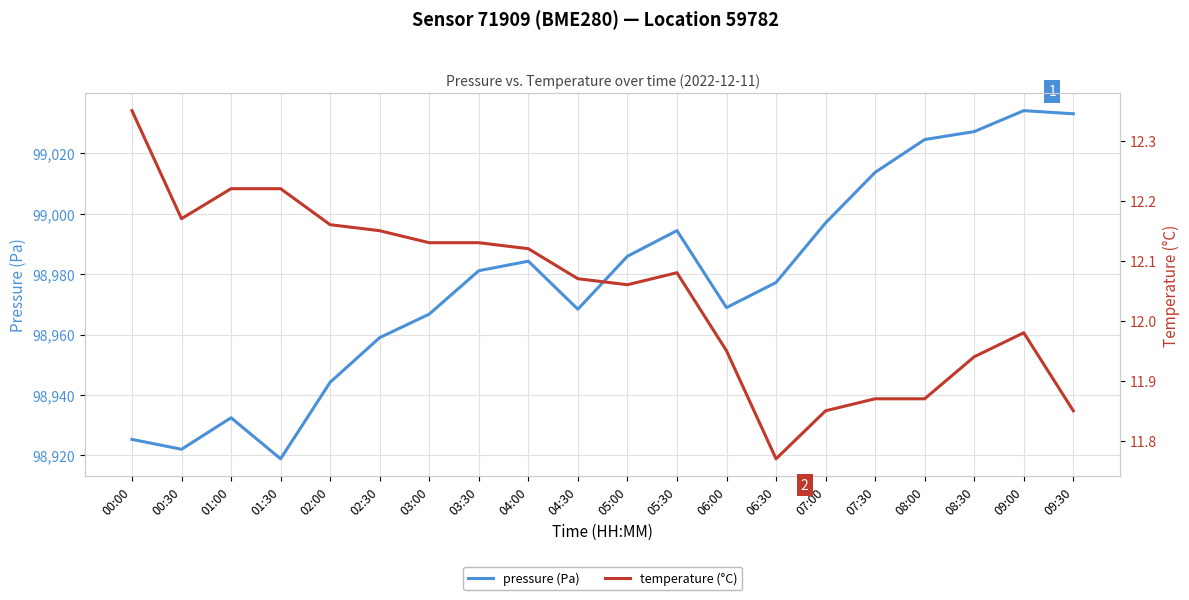

What is the label of the 11th point from the left?

05:00